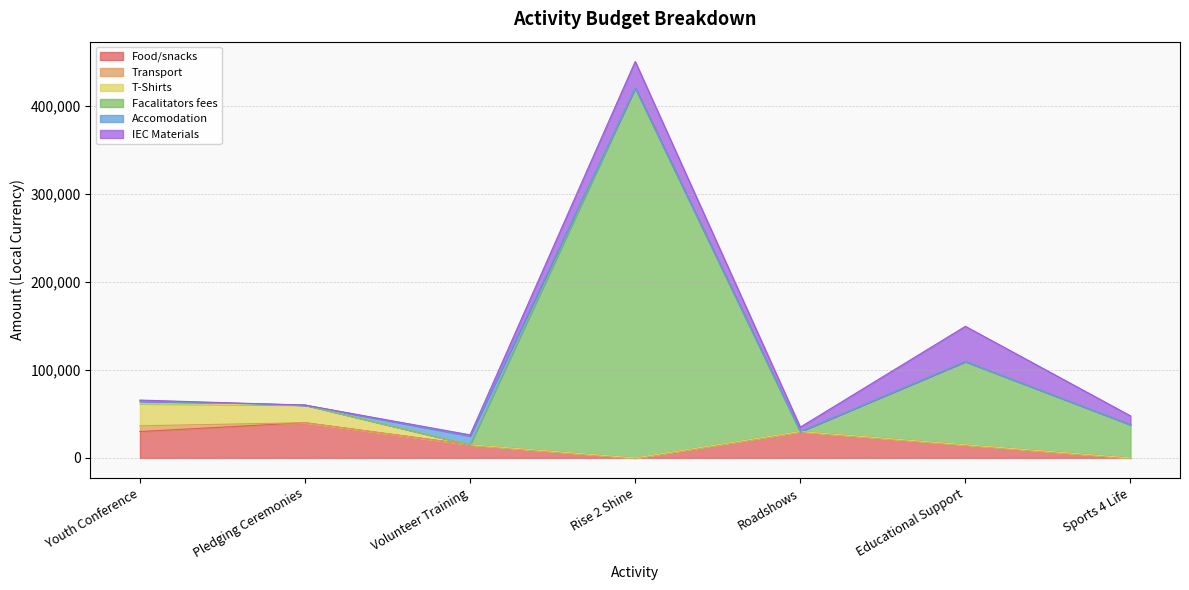

What is the maximum value for Food/snacks?

40000.0